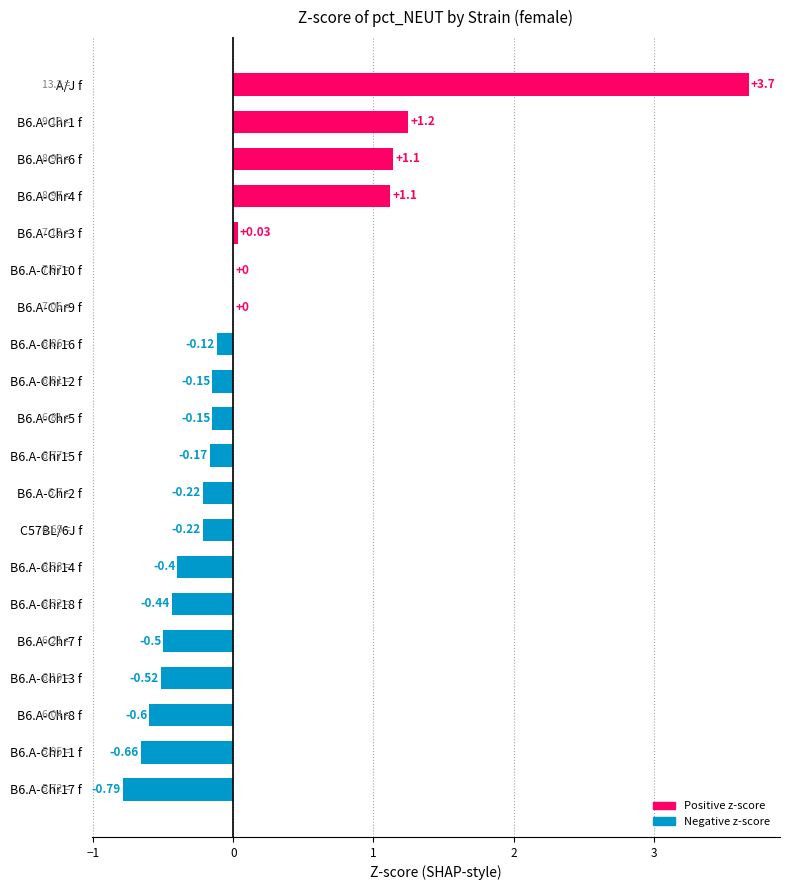

Which label corresponds to the largest value in the chart?

A/J f